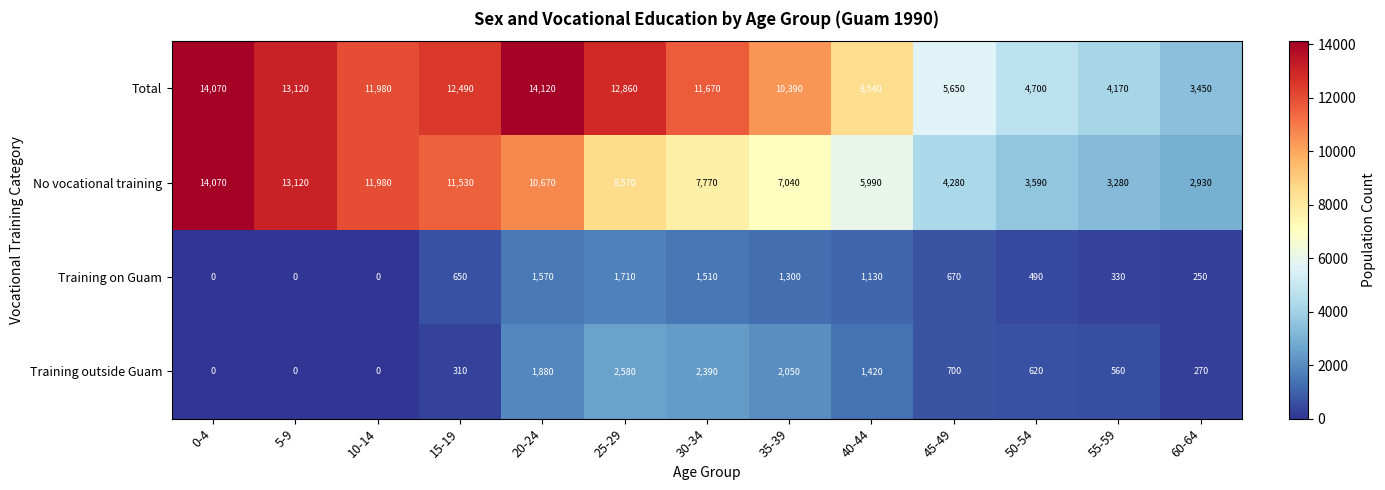

Which category has the highest value in the Training on Guam series?

25-29